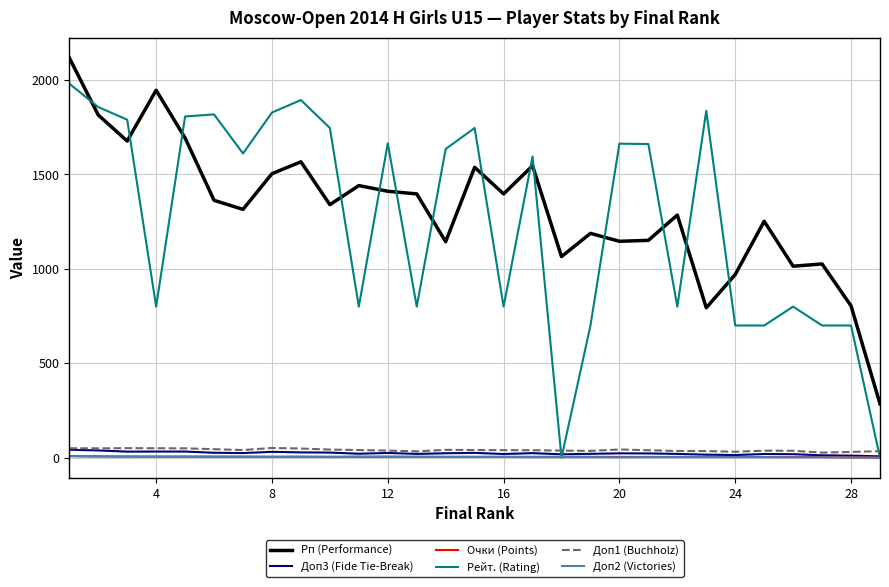

What is the highest value of the Рп (Performance) series?

2118.0